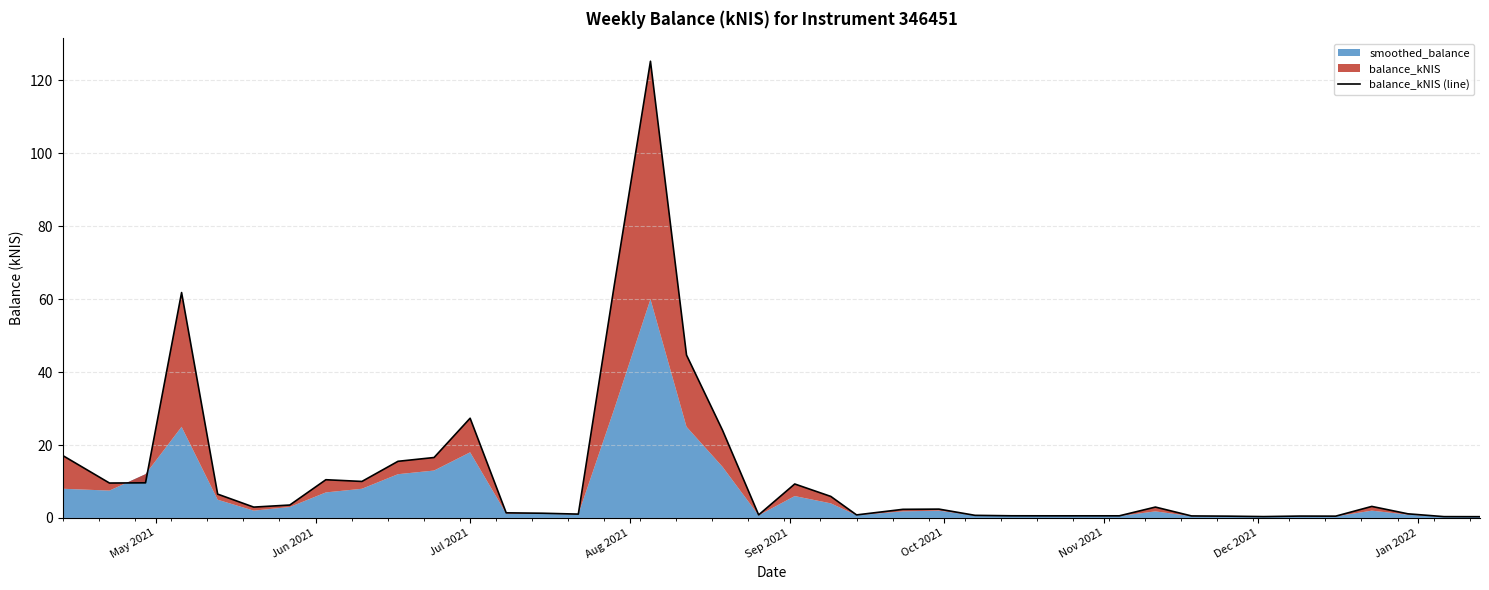

True or false: the data has more than 1 interior local peaks.

True